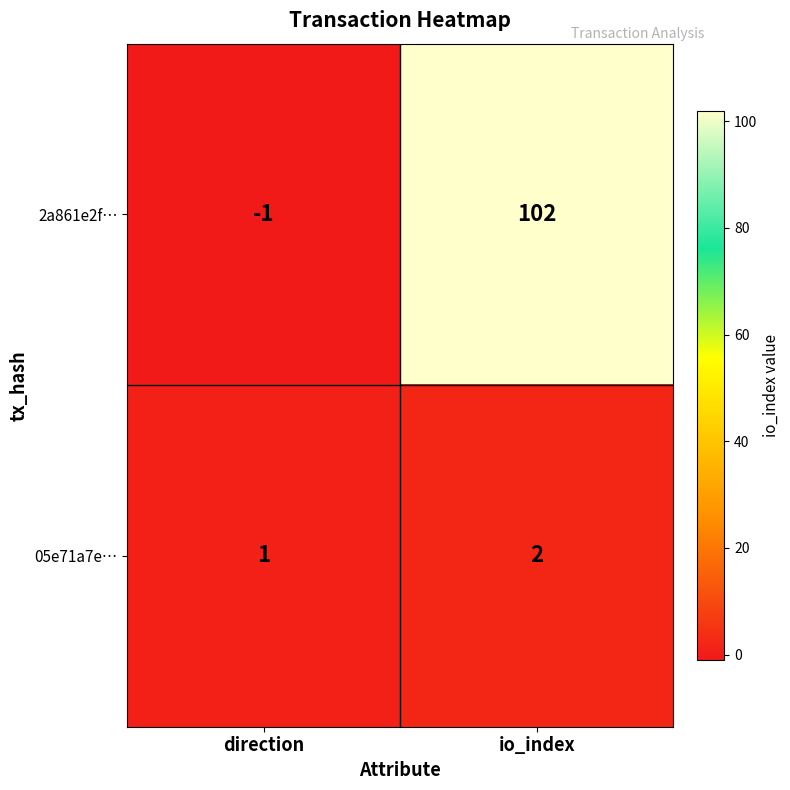

List the series in order of their peak value, lowest first.

05e71a7e…, 2a861e2f…